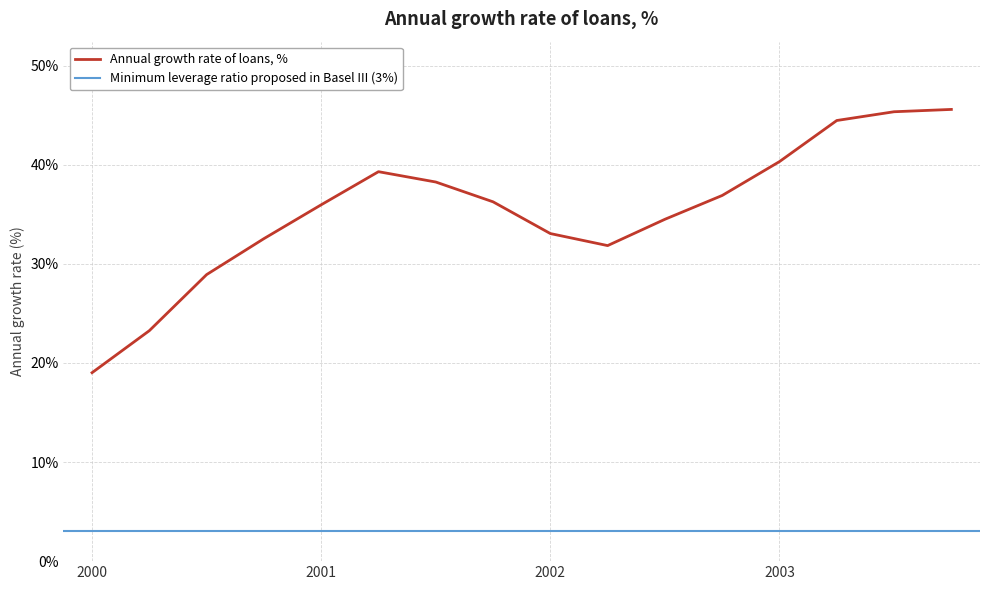

Count the number of values greater than 36.

8